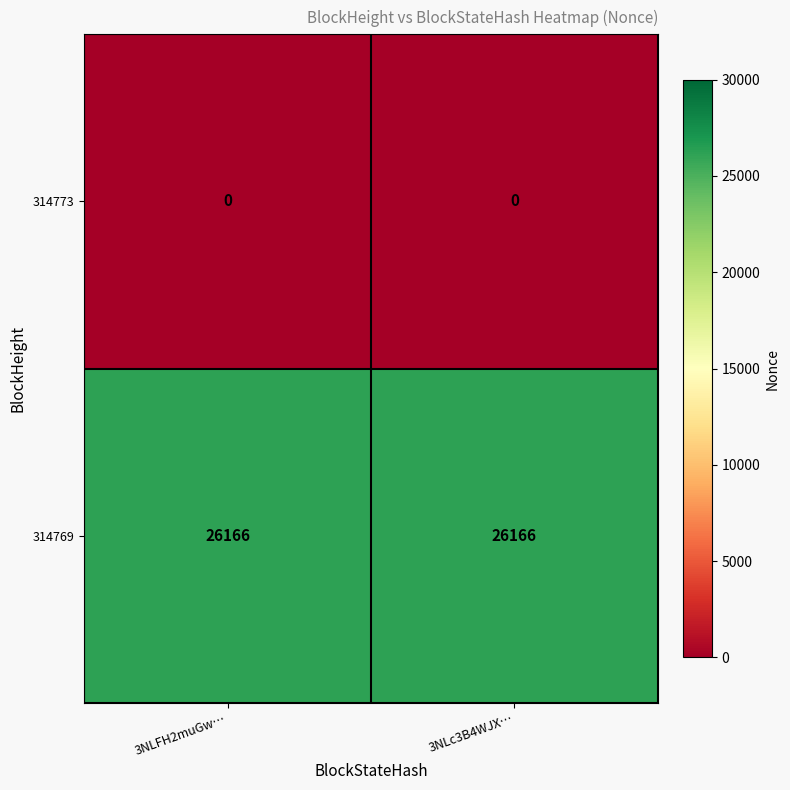

What is the spread (max minus min) of values at 3NLc3B4WJX…?

26166